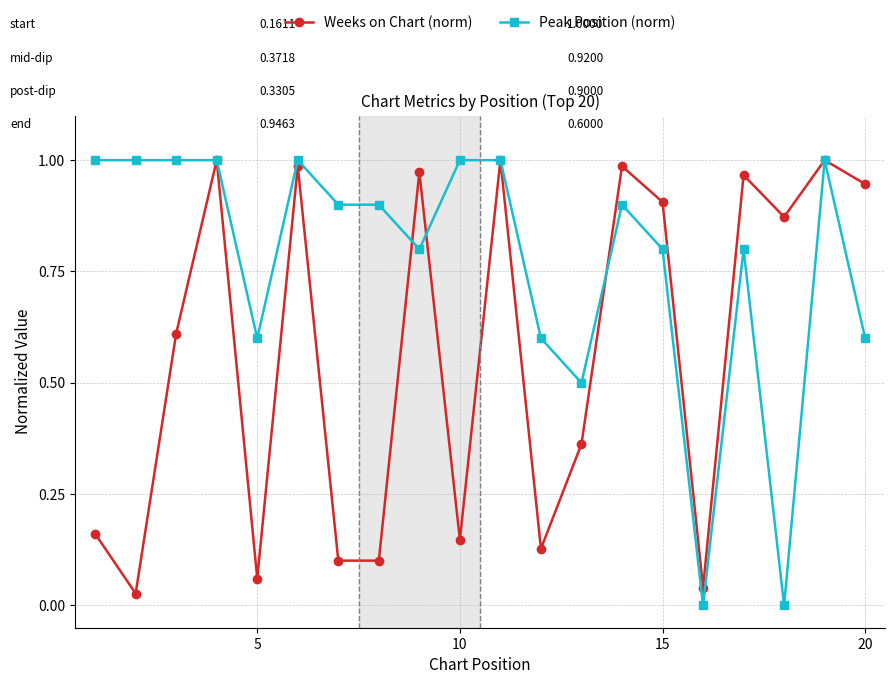

After their last crossing, which series has the higher values: Peak Position (norm) or Weeks on Chart (norm)?

Weeks on Chart (norm)